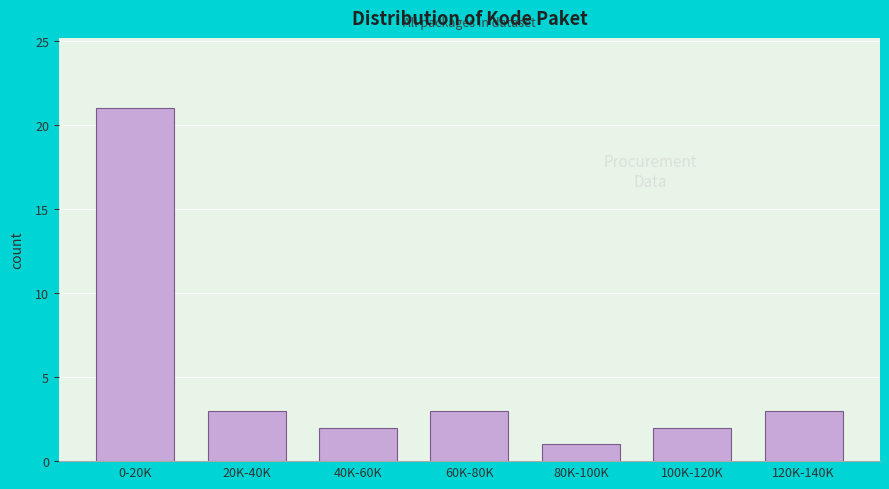

Reading left to right, what are all the values shown in this chart?

21	3	2	3	1	2	3